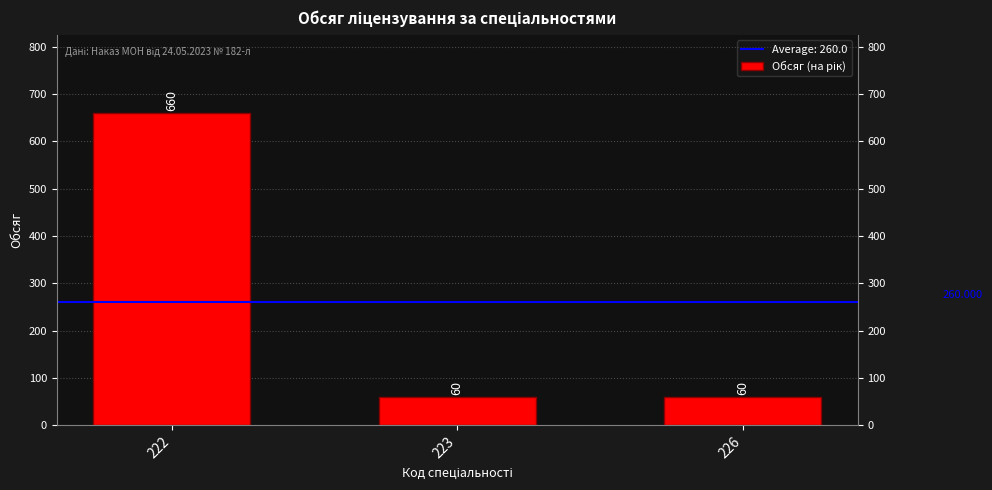

What is the approximate value at 223, to the nearest 50?

50